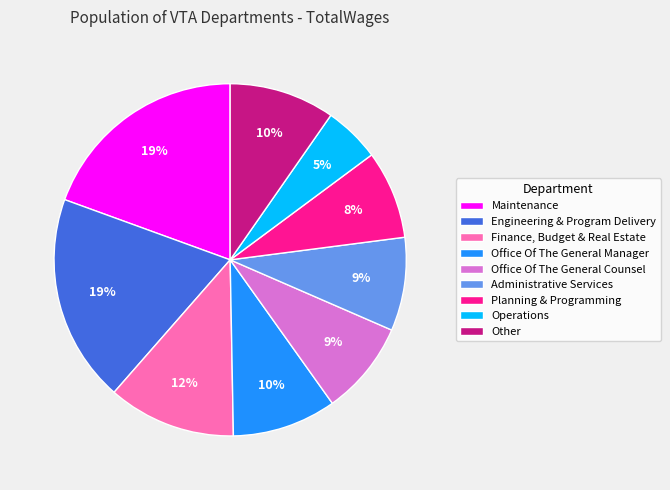

Count the number of slices in the pie.

9